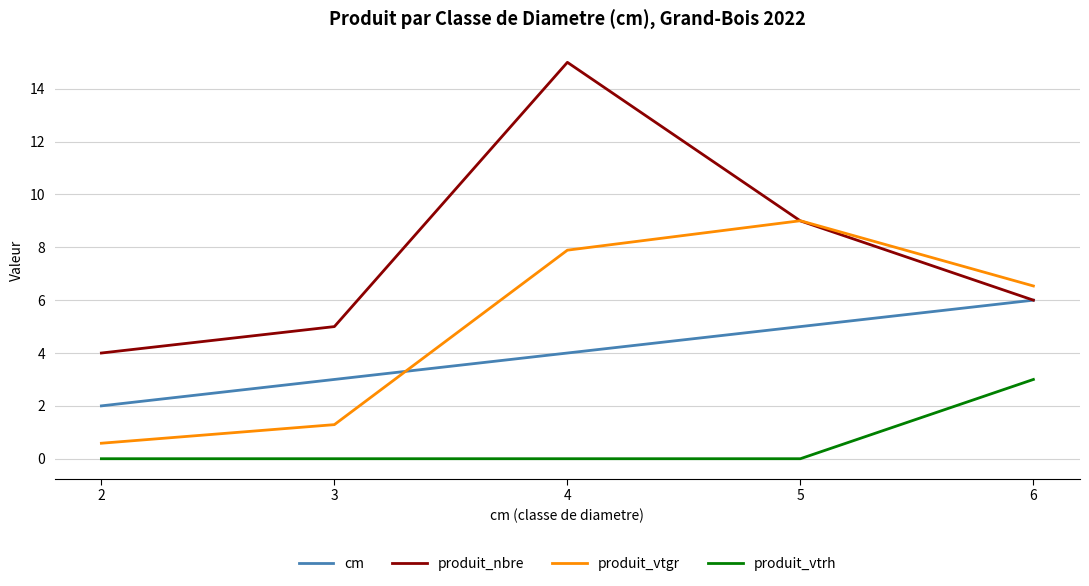

Count the number of data series in this chart.

4